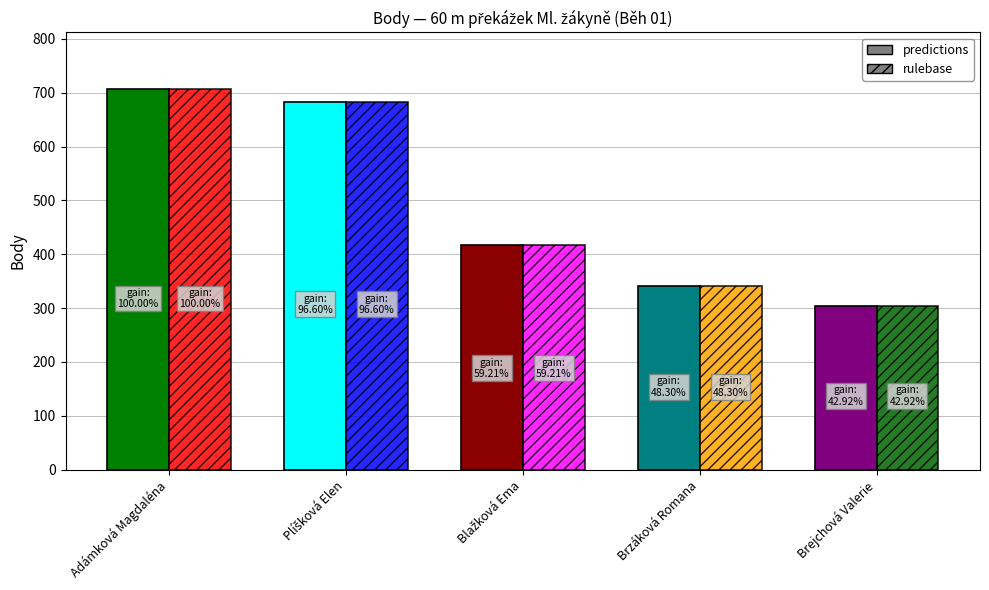

What is the sum of all rulebase values?

2450